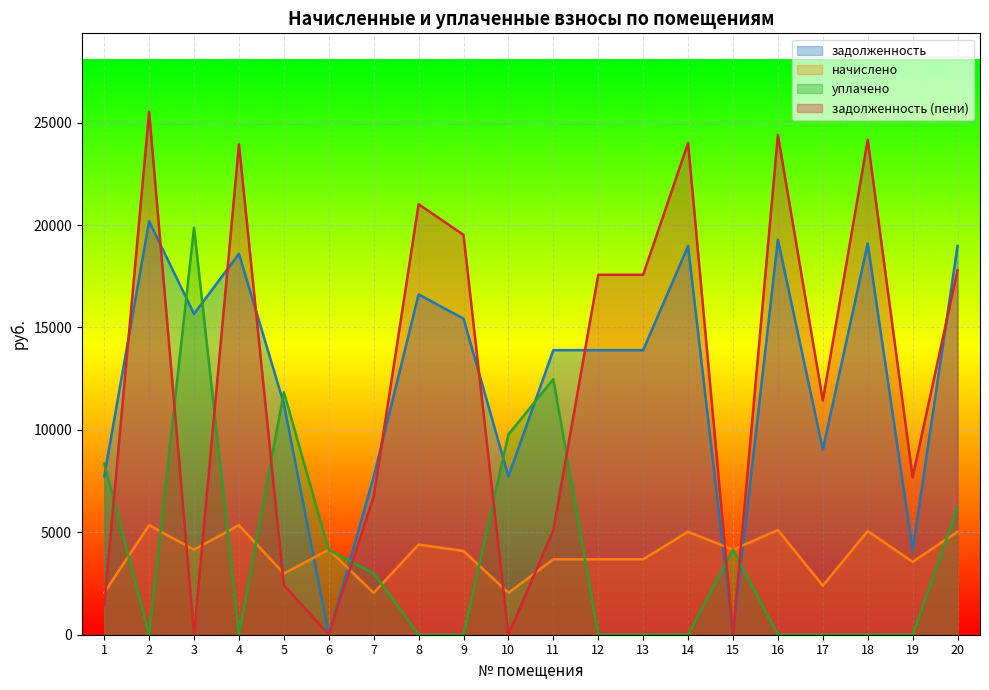

What is the difference between the highest and lowest values at 9?

19522.9